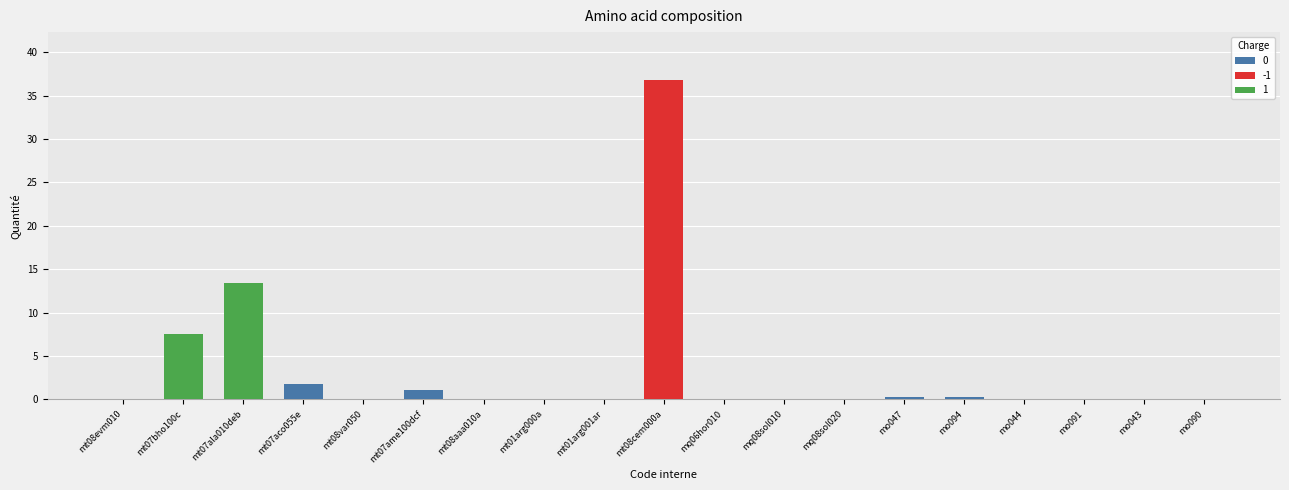

Which category has the lowest value across all series?

mq08sol010